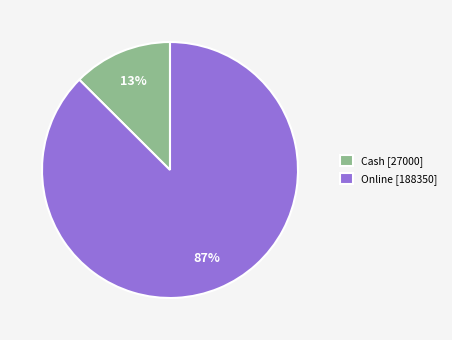

Between Online [188350] and Cash [27000], which is larger?

Online [188350]